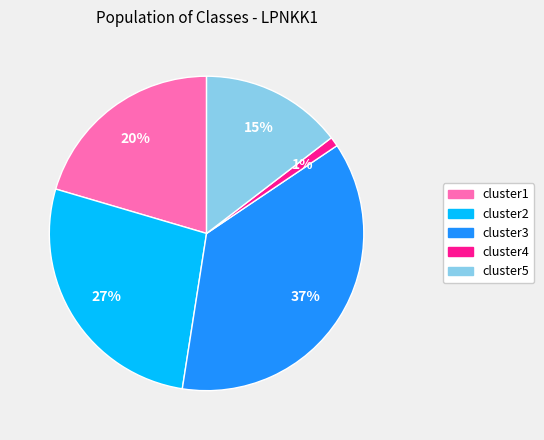

What percentage is the cluster2 slice, to the nearest percent?

27%